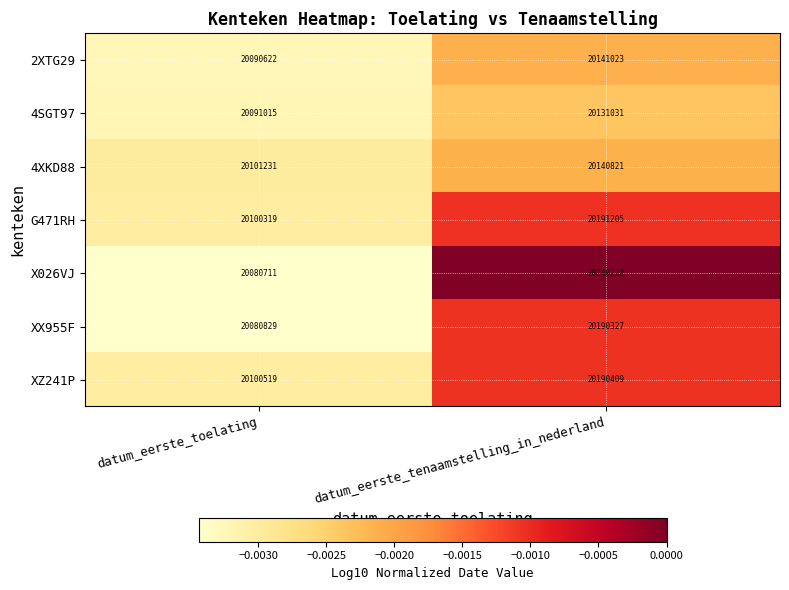

Which series changed the most between datum_eerste_toelating and datum_eerste_tenaamstelling_in_nederland?

X026VJ